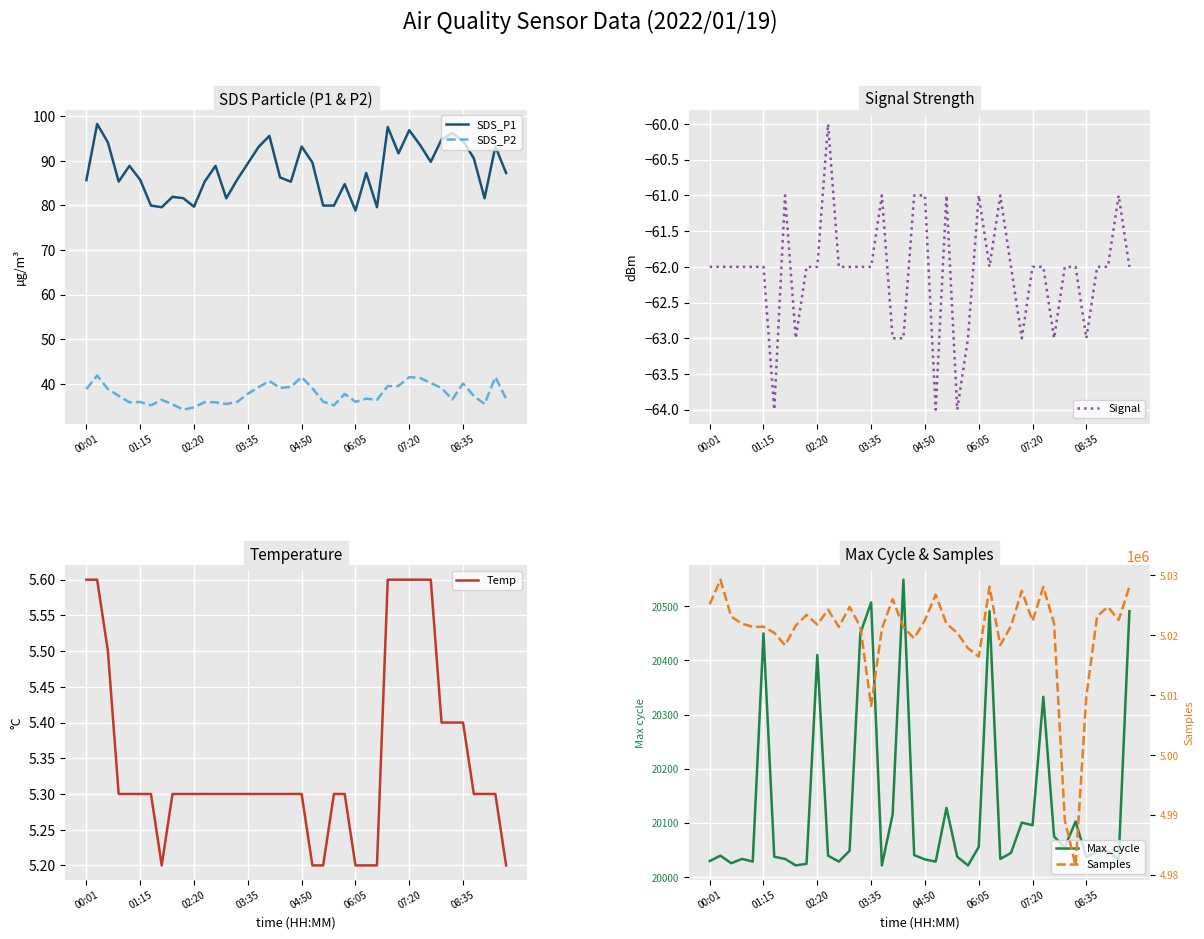

True or false: Samples and Temp intersect in this chart.

False